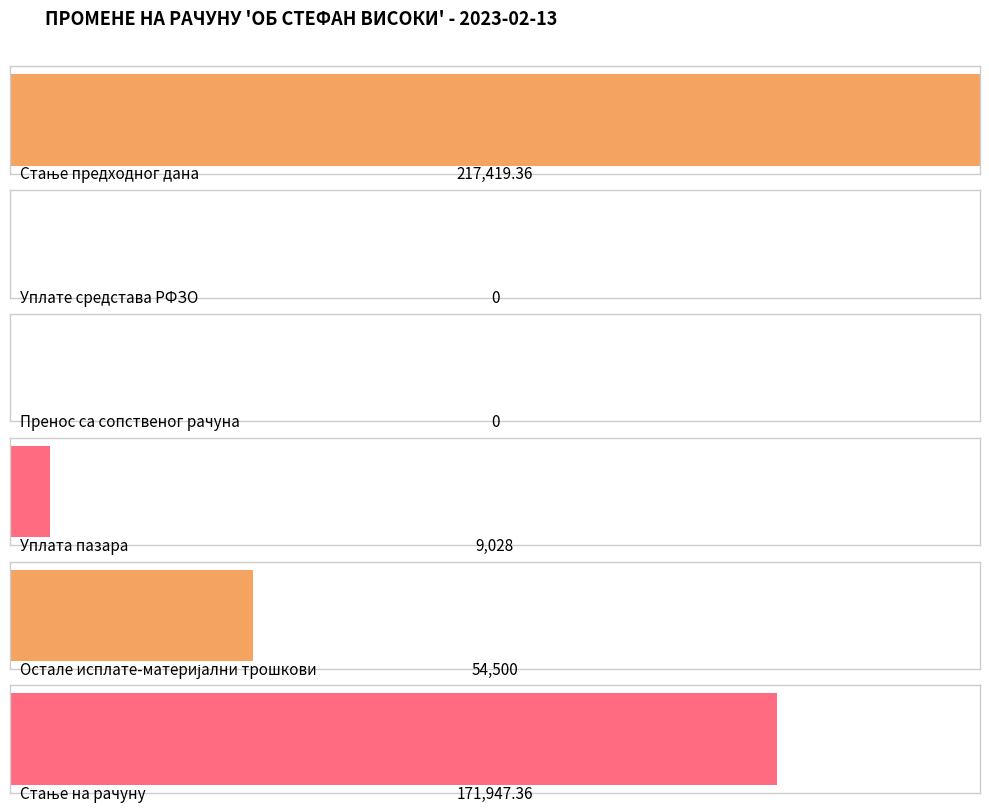

Which label corresponds to the largest value in the chart?

Стање предходног дана